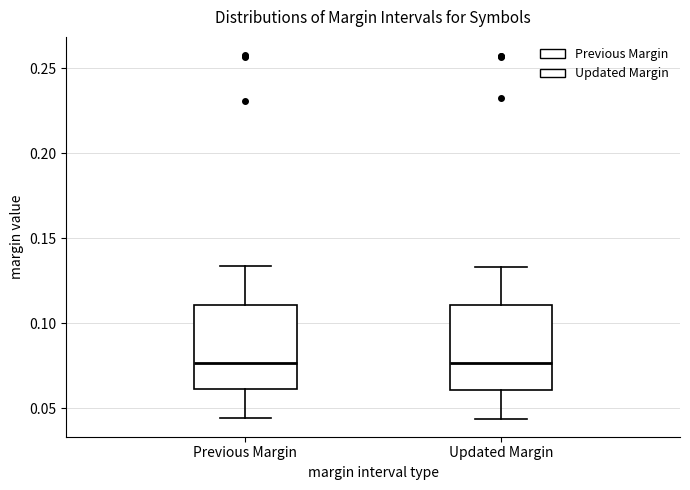

Reading left to right, read every box against the y-axis: the position of its median line, the range the box covers, and the ends of its whiskers. The values are not printed on the chart, so give them approximately, as read against the axis.

Previous Margin: median 0.075, box 0.060 to 0.110, whiskers 0.045 to 0.135
Updated Margin: median 0.075, box 0.060 to 0.110, whiskers 0.045 to 0.135